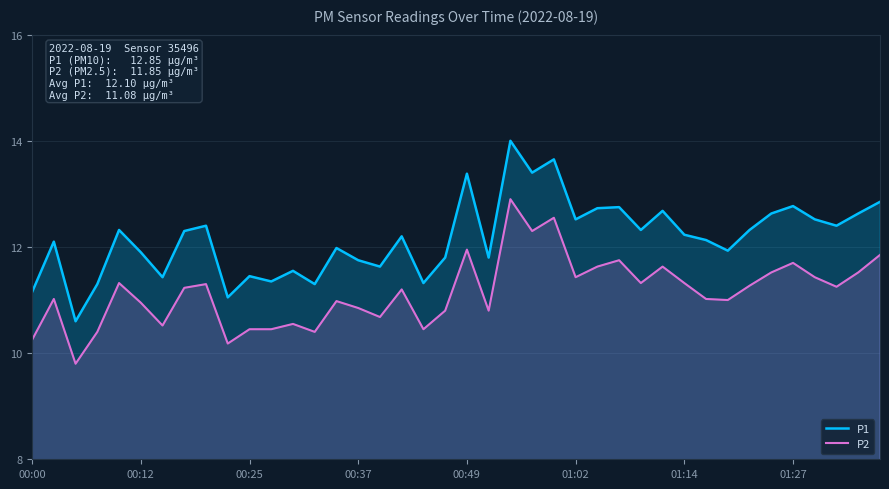

What is the greatest value displayed?

14.0